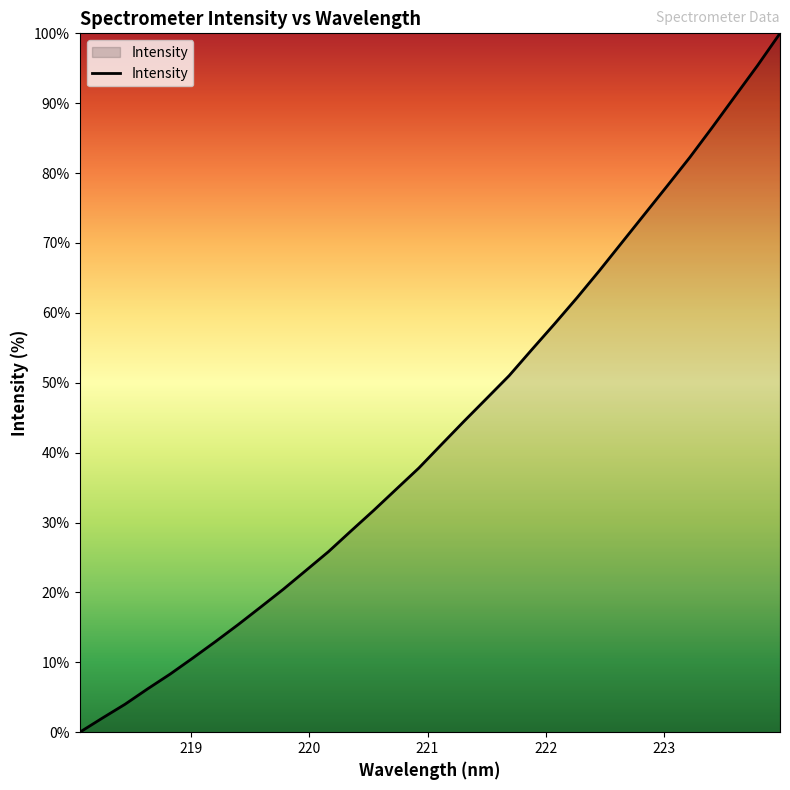

True or false: there are more than 0 points higher than both neighbors.

False